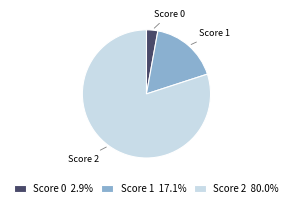

Between Score 0 and Score 2, which is larger?

Score 2